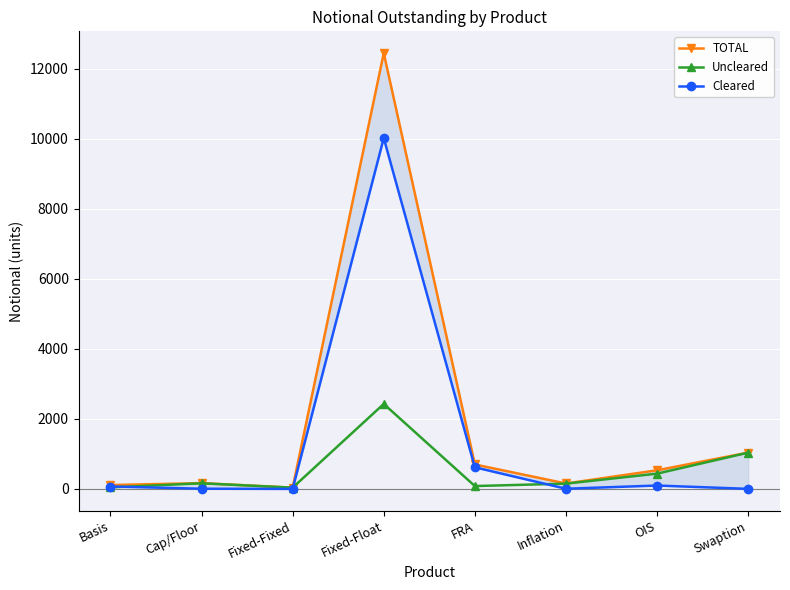

Which series has the widest spread of values?

TOTAL